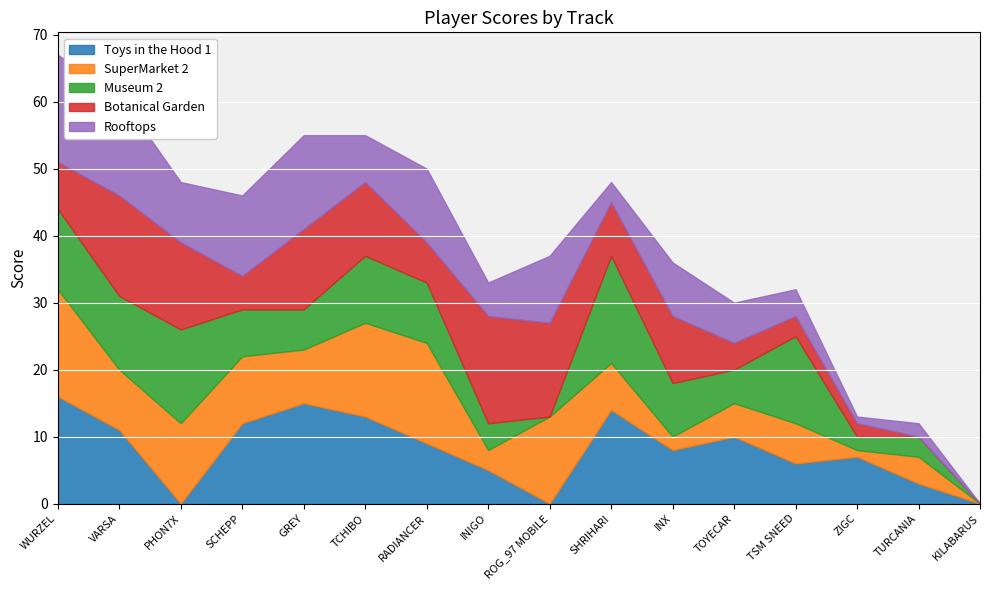

After their last crossing, which series has the higher values: Museum 2 or Botanical Garden?

Museum 2